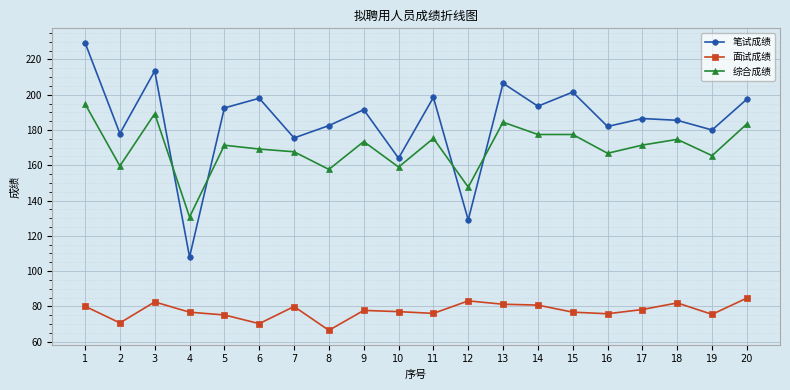

Where does the 笔试成绩 series first go above 191?

1